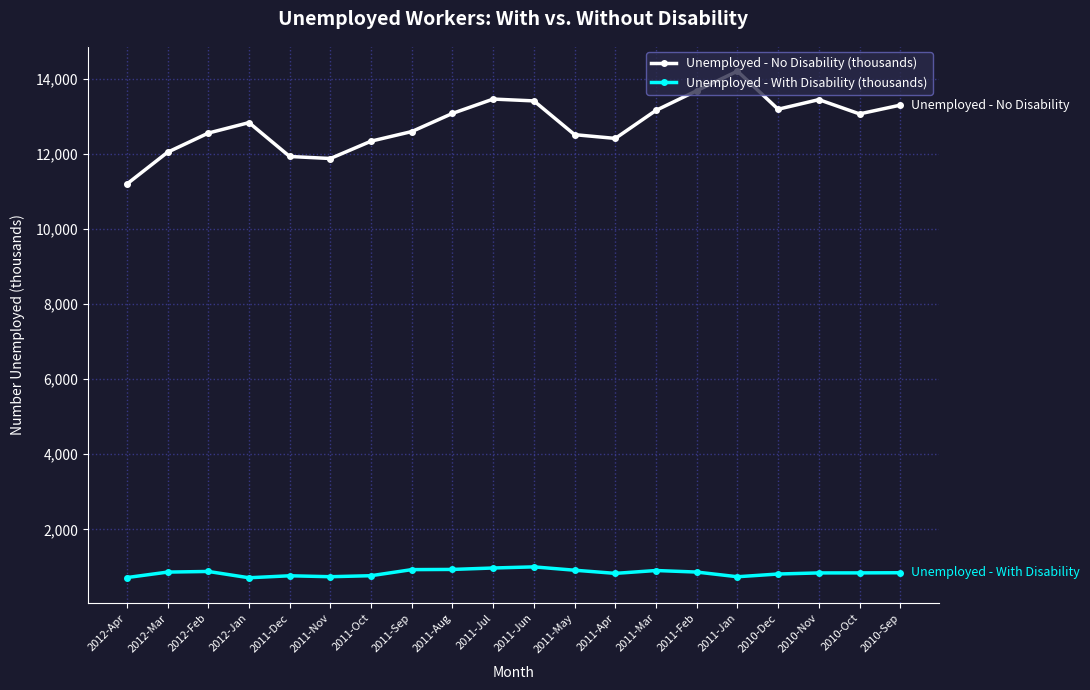

How many data points in Unemployed - No Disability (thousands) are less than 13063?

10